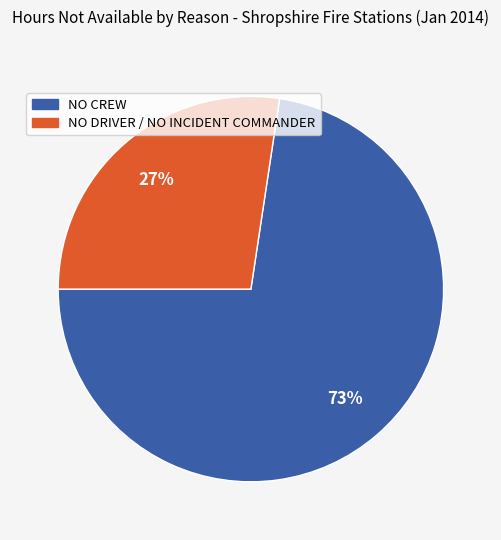

How many slices are in this pie chart?

2